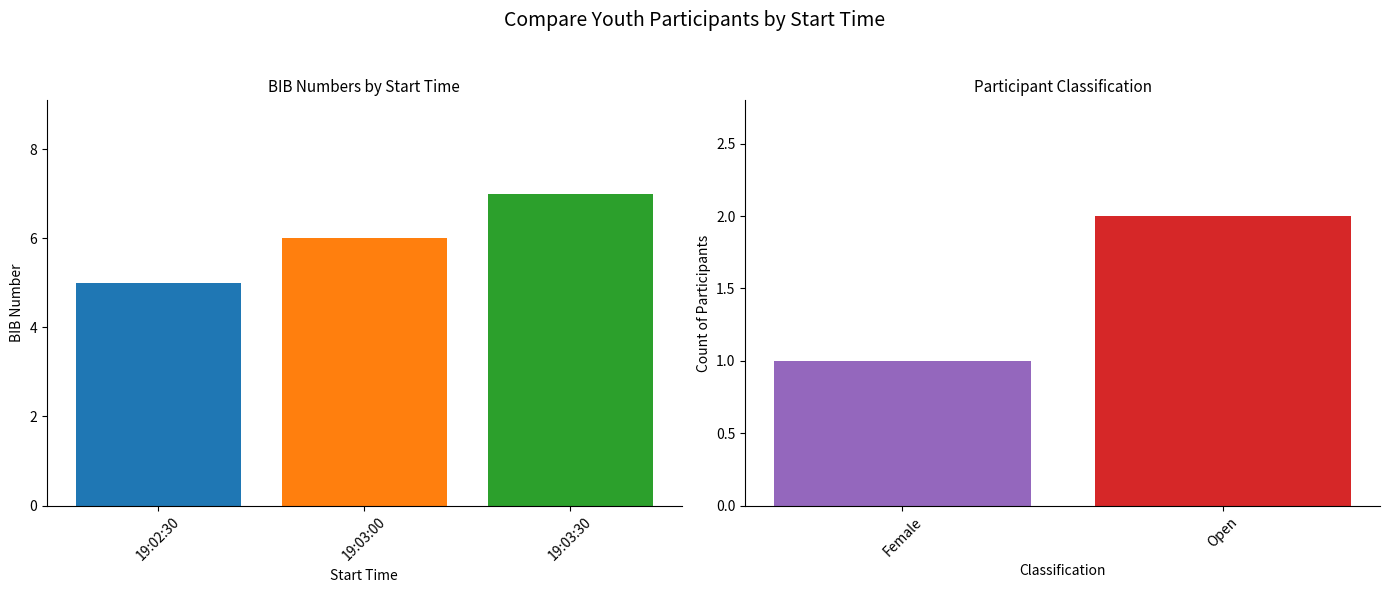

Are the bars grouped side by side (vs. stacked)?

No